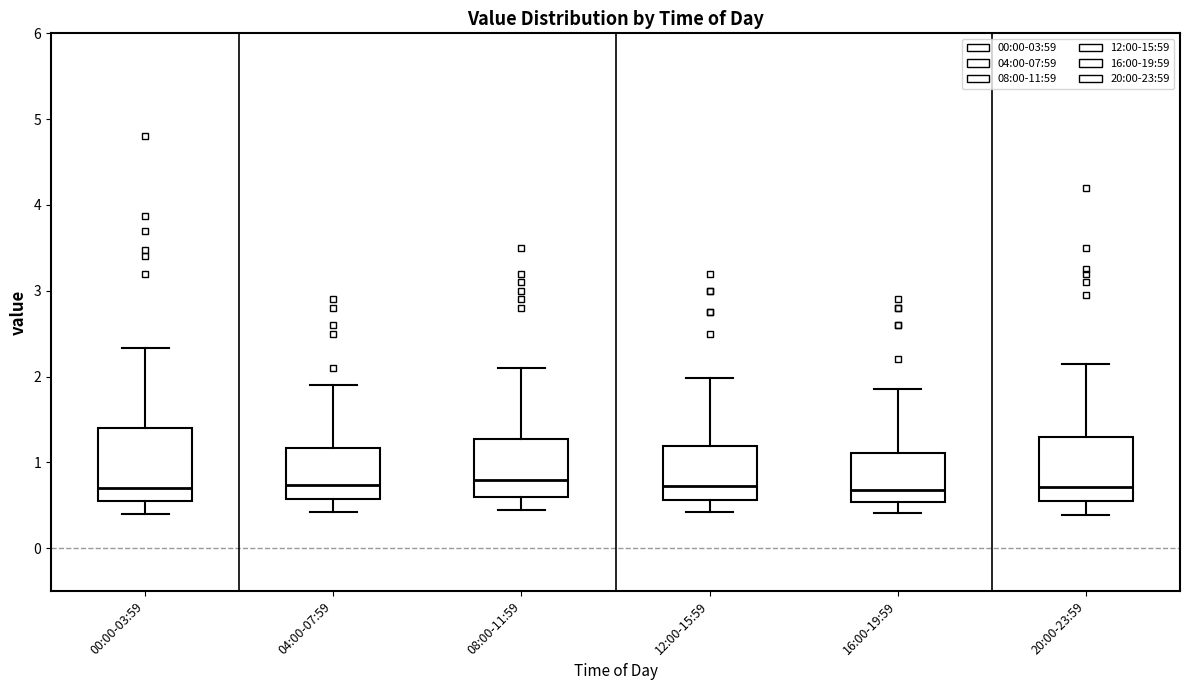

Reading left to right, transcribe this box plot: for each box, give where its median line is, the range the box spans, and where its two whiskers end, as read against the y-axis. The values are not printed on the chart, so give them approximately, as read against the axis.

00:00-03:59: median 0.7, box 0.6 to 1.4, whiskers 0.4 to 2.3
04:00-07:59: median 0.7, box 0.6 to 1.2, whiskers 0.4 to 1.9
08:00-11:59: median 0.8, box 0.6 to 1.3, whiskers 0.5 to 2.1
12:00-15:59: median 0.7, box 0.6 to 1.2, whiskers 0.4 to 2.0
16:00-19:59: median 0.7, box 0.5 to 1.1, whiskers 0.4 to 1.9
20:00-23:59: median 0.7, box 0.6 to 1.3, whiskers 0.4 to 2.2